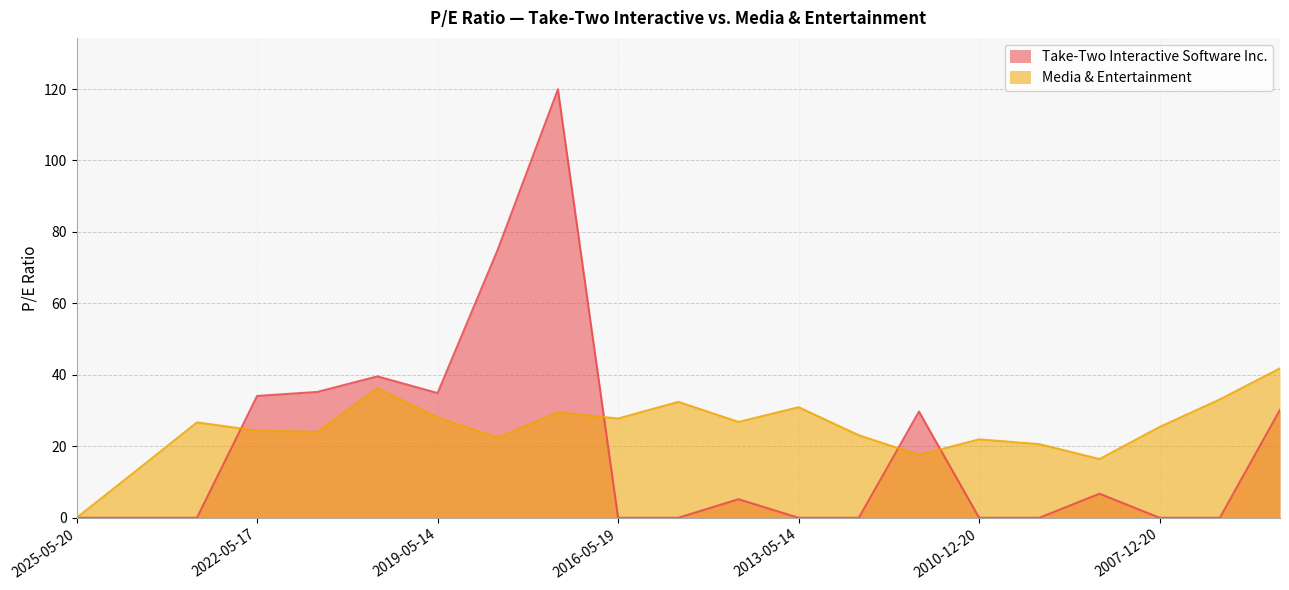

Which category has the lowest value across all series?

2025-05-20